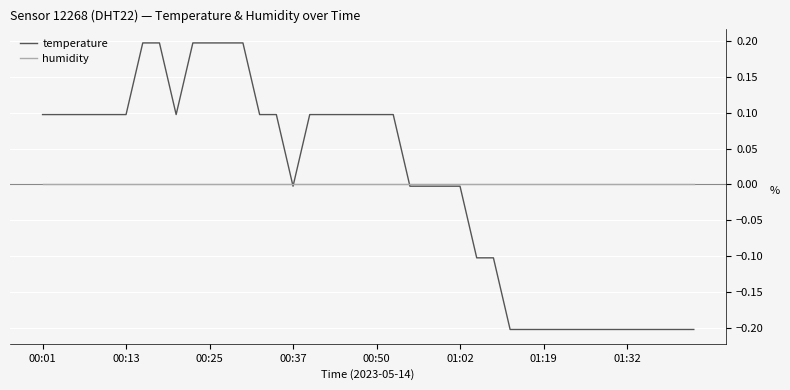

Which series has the widest spread of values?

temperature